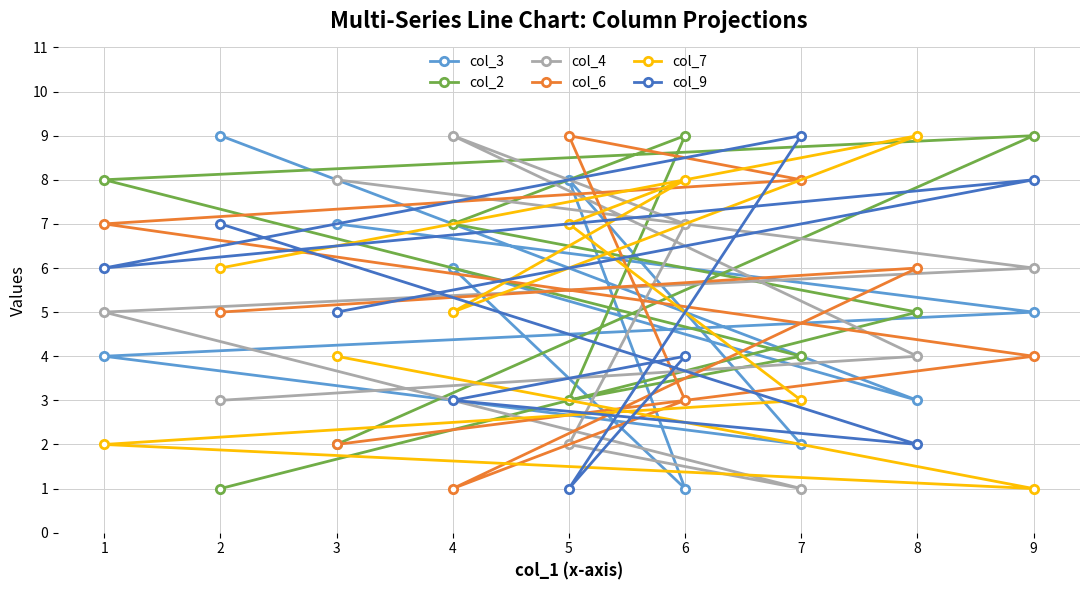

Where is col_7 nearest to the value 5?

4